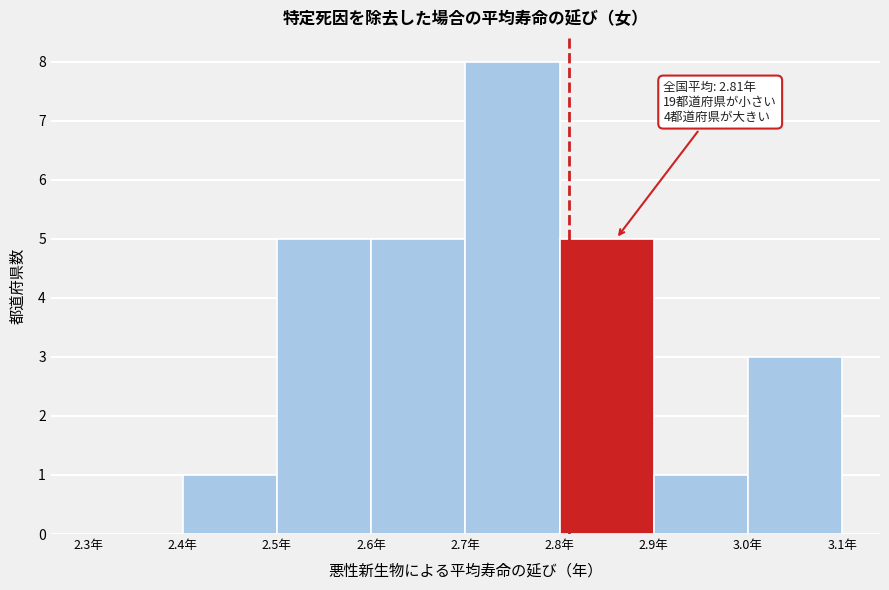

Over which range of the x-axis is the bar tallest?

2.7 to 2.8